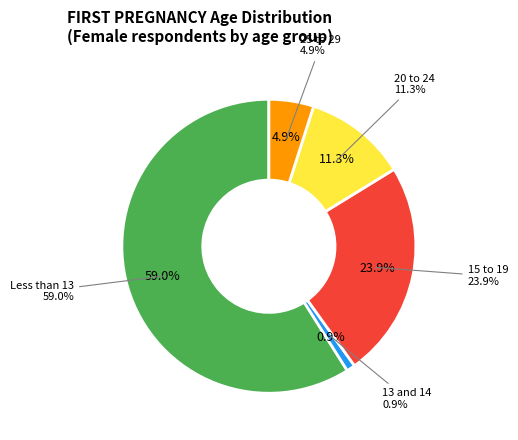

Which slice is the largest?

Less than 13